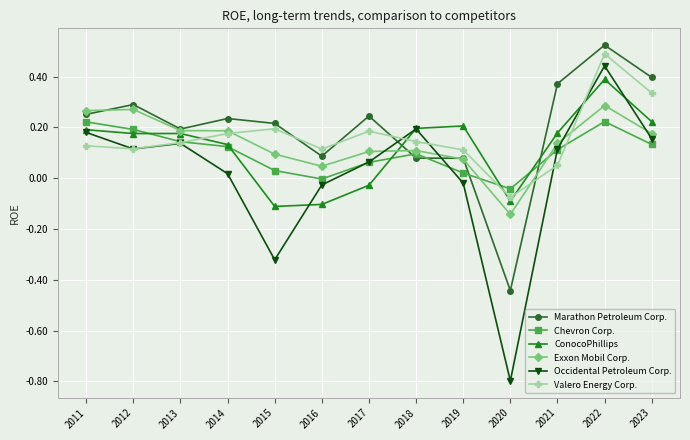

True or false: Marathon Petroleum Corp. has more than 0 interior local peaks.

True